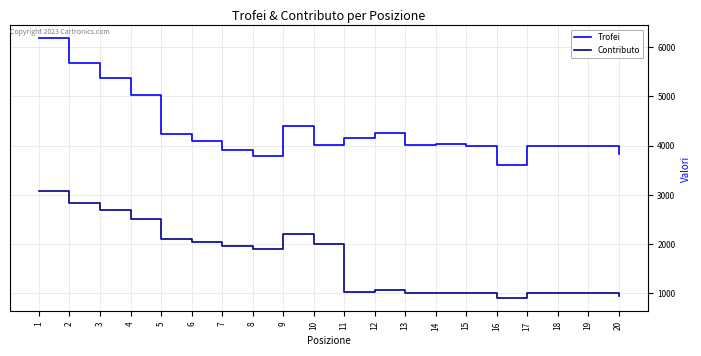

Where does the Contributo series first go above 1900?

1